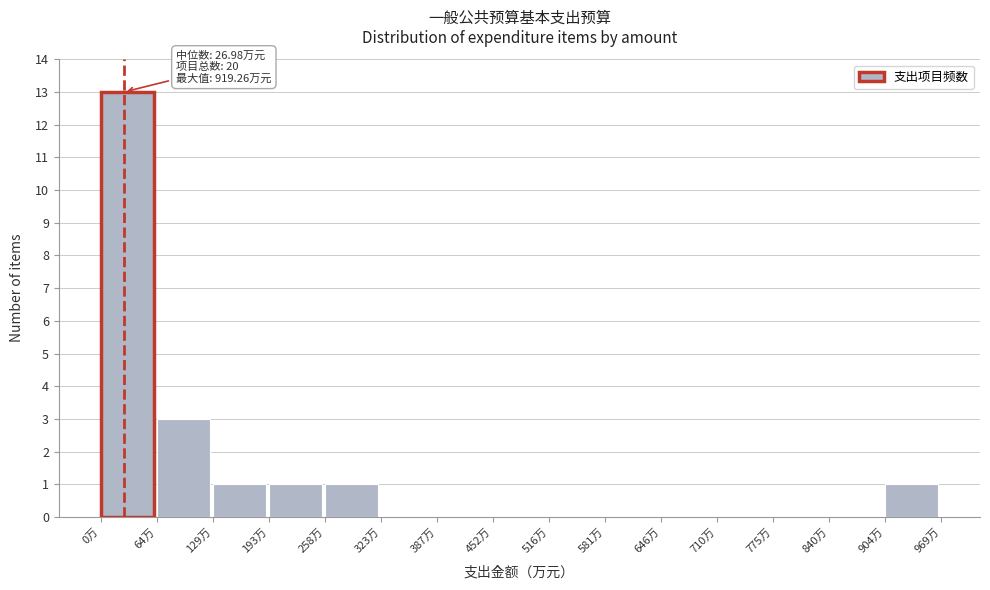

Which range on the x-axis has the tallest bar?

0 to 60